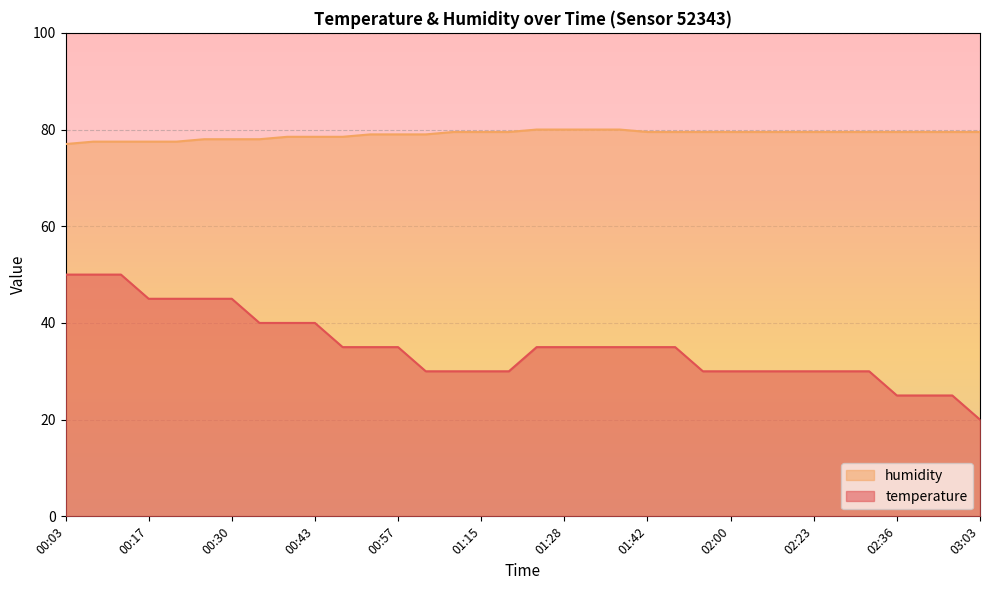

What are all the series names shown in the legend?

humidity, temperature